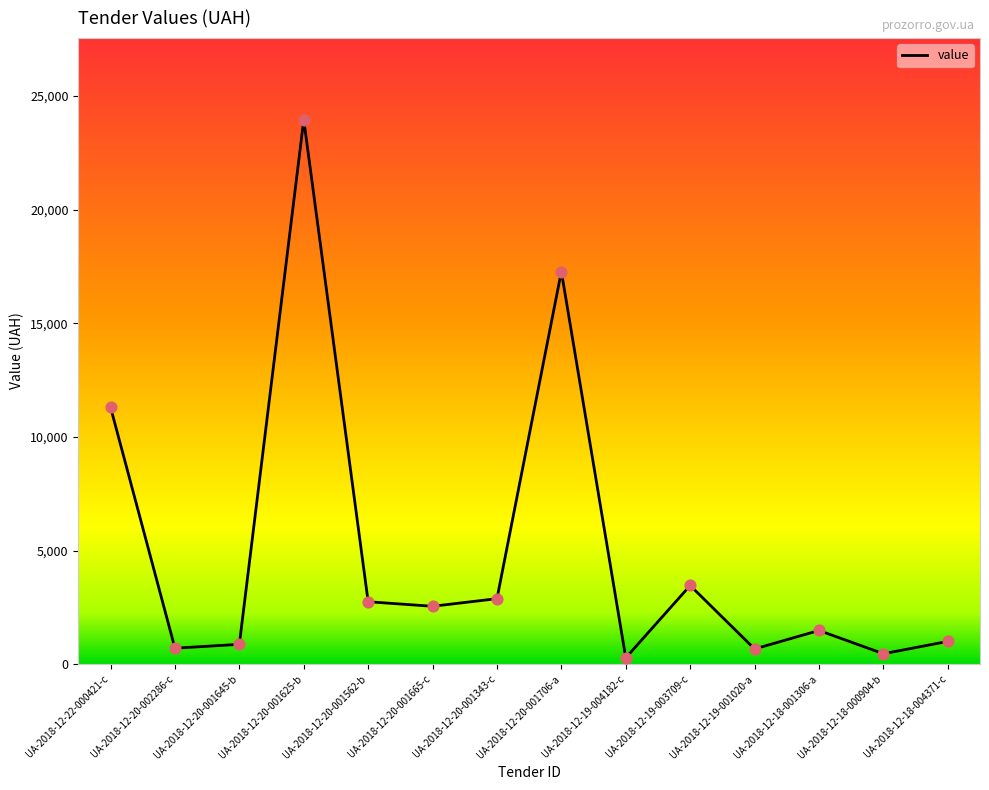

Between UA-2018-12-20-001625-b and UA-2018-12-20-002286-c, which is larger?

UA-2018-12-20-001625-b